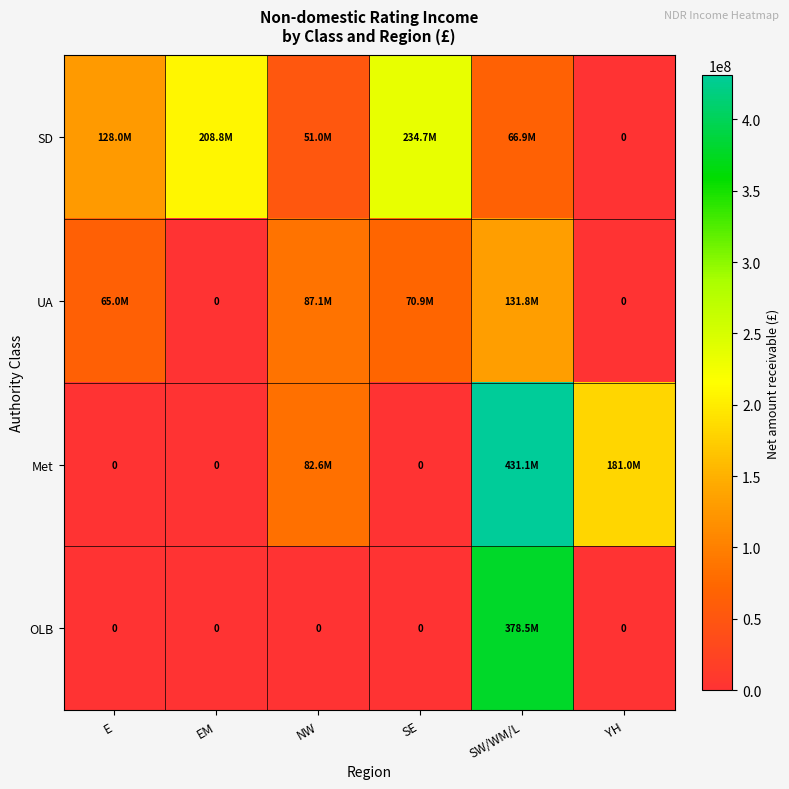

Which series has the largest total across all categories?

Met